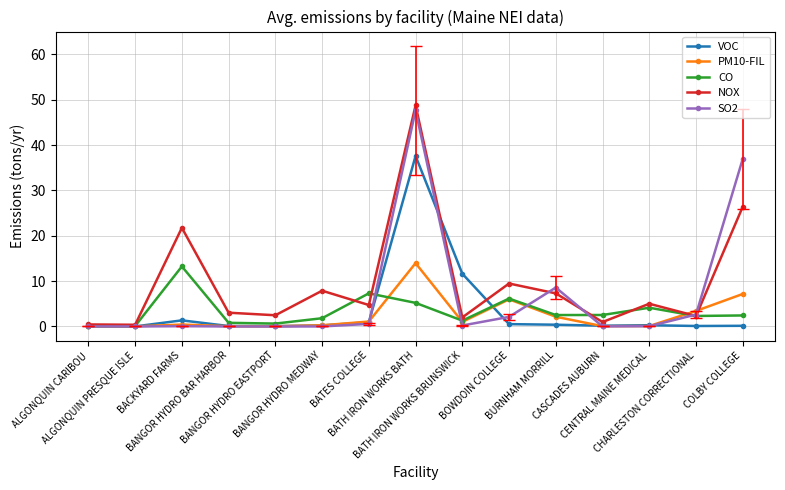

Between ALGONQUIN CARIBOU and BACKYARD FARMS, which series saw the biggest shift?

NOX